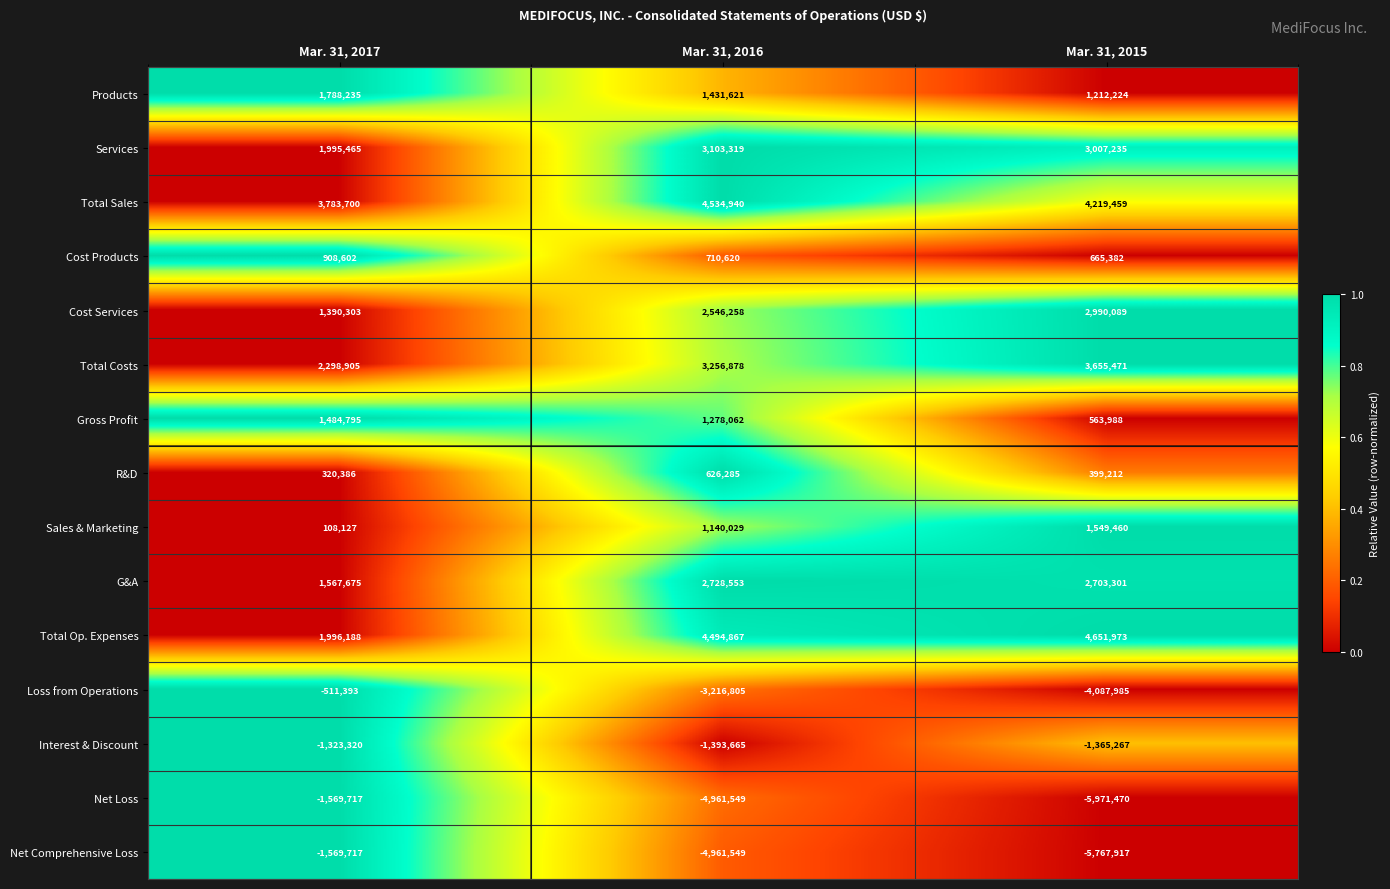

What is the difference between the highest and lowest values at Mar. 31, 2015?

10623443